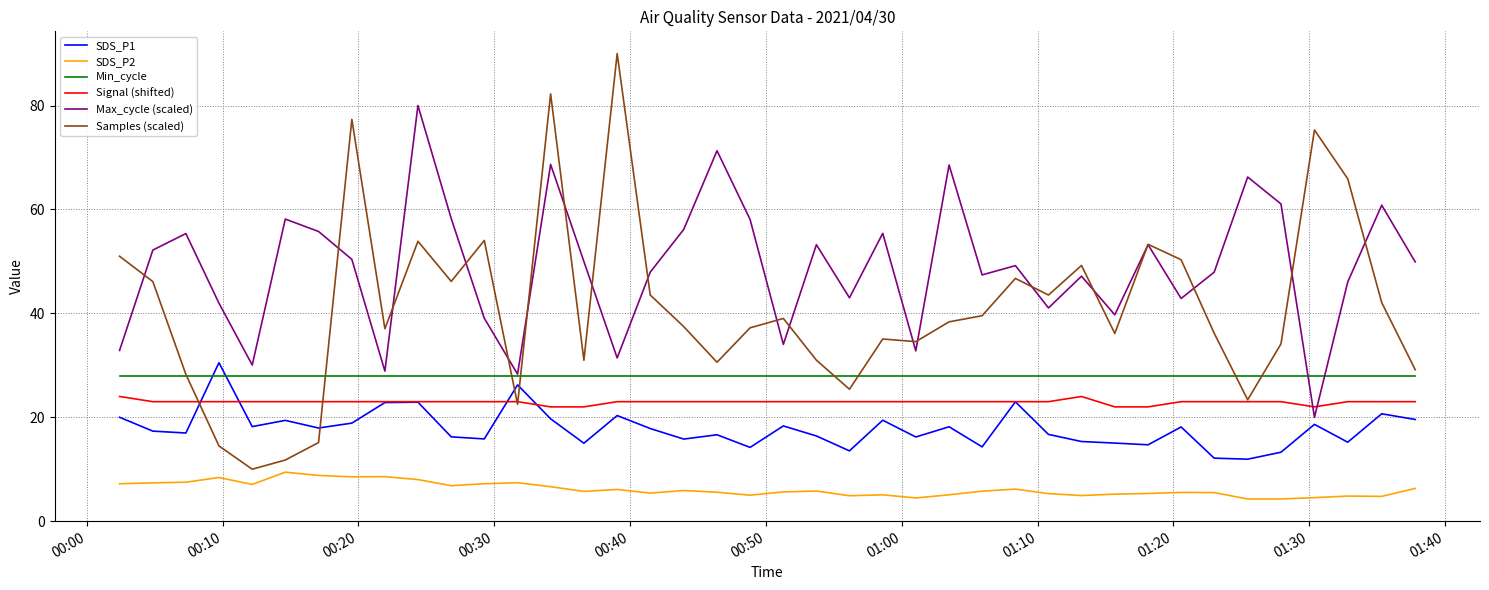

Which series has the widest spread of values?

Samples (scaled)